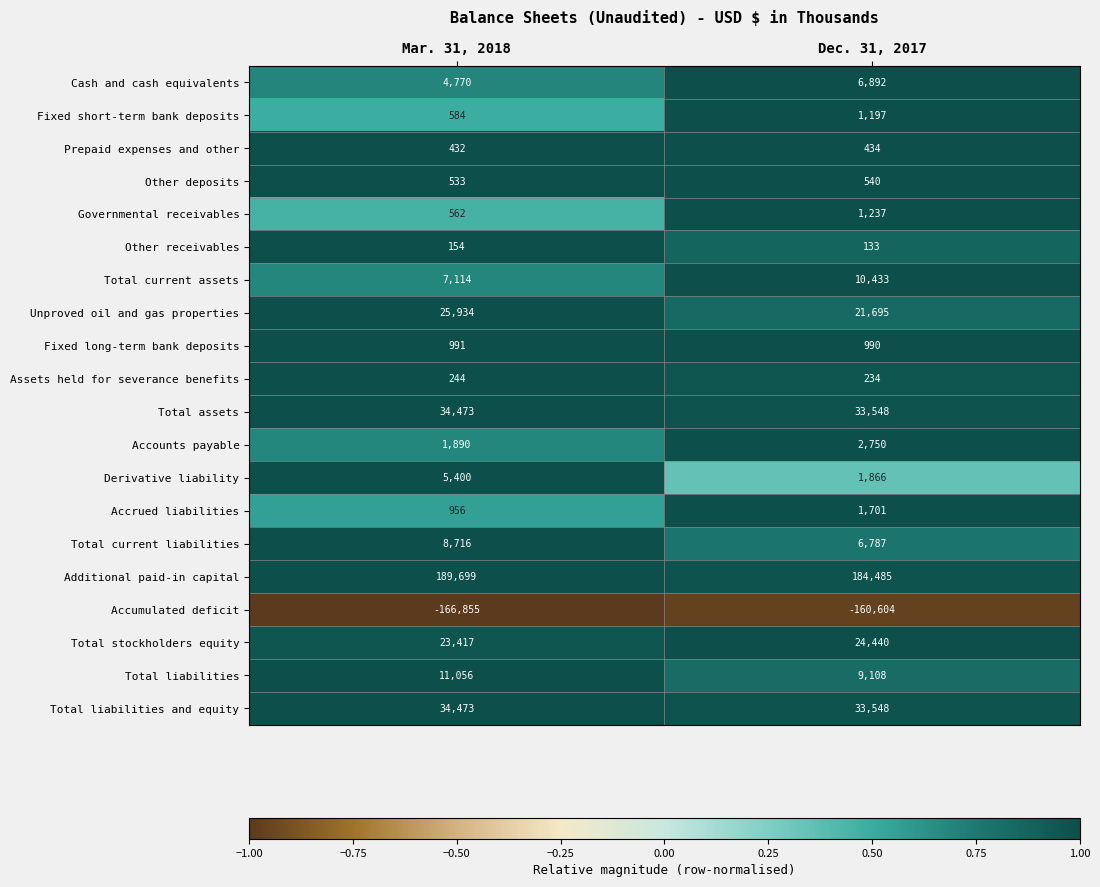

Which series has the largest range (max minus min)?

Accumulated deficit